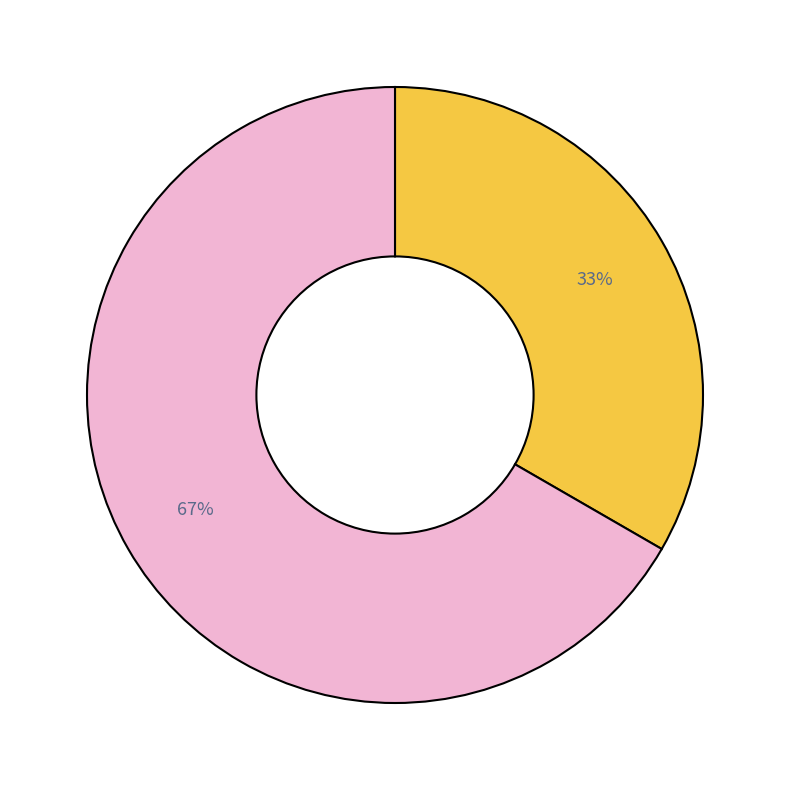

To the nearest percent, what is the average slice percentage?

50%